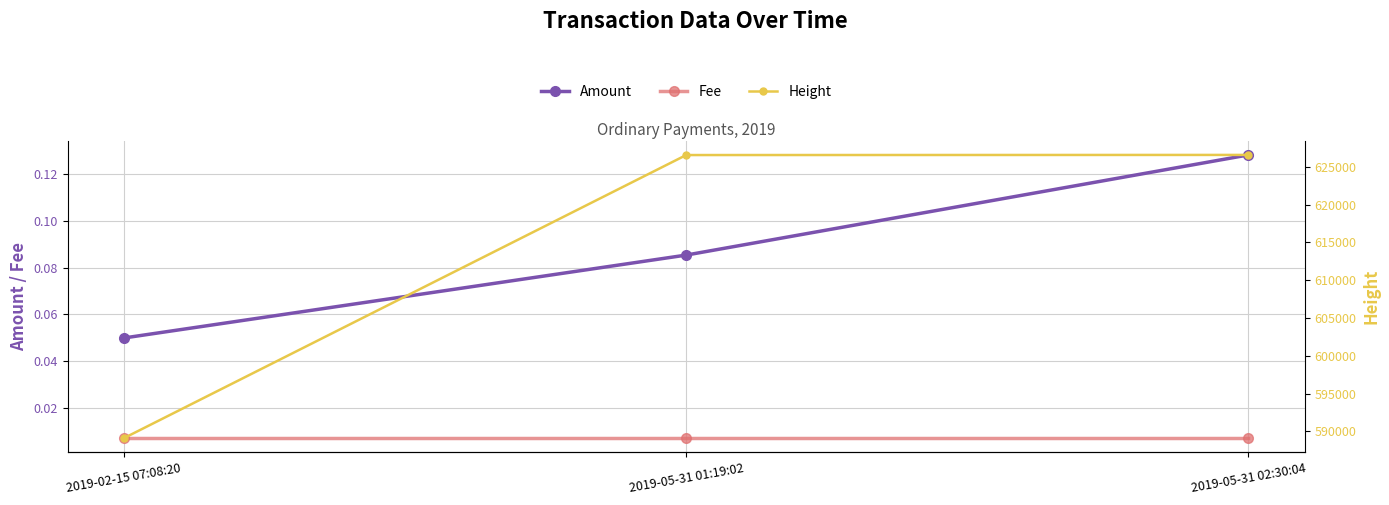

Reading right to left, extract all data points from this chart.

Amount: 2019-05-31 02:30:04=0.1	2019-05-31 01:19:02=0.1	2019-02-15 07:08:20=0.1
Fee: 2019-05-31 02:30:04=0.0	2019-05-31 01:19:02=0.0	2019-02-15 07:08:20=0.0
Height: 2019-05-31 02:30:04=626578.0	2019-05-31 01:19:02=626561.0	2019-02-15 07:08:20=589112.0